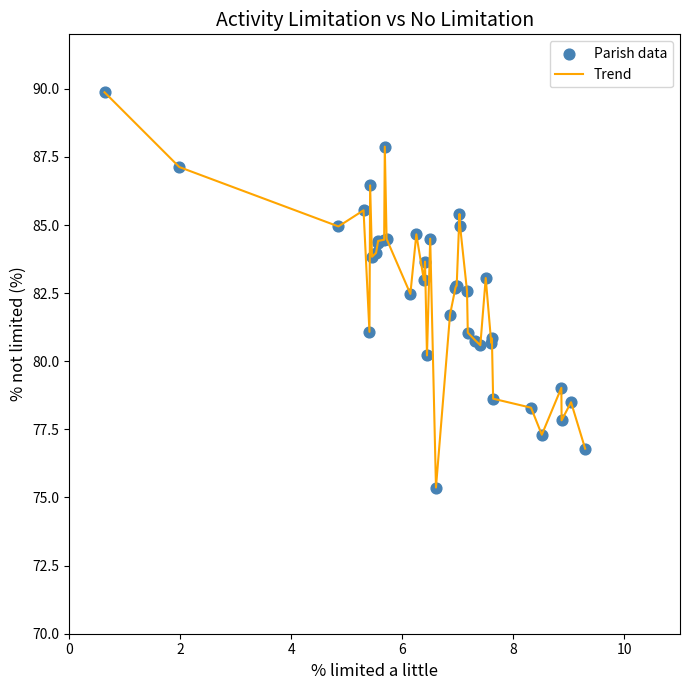

What is the smallest value displayed?

75.4